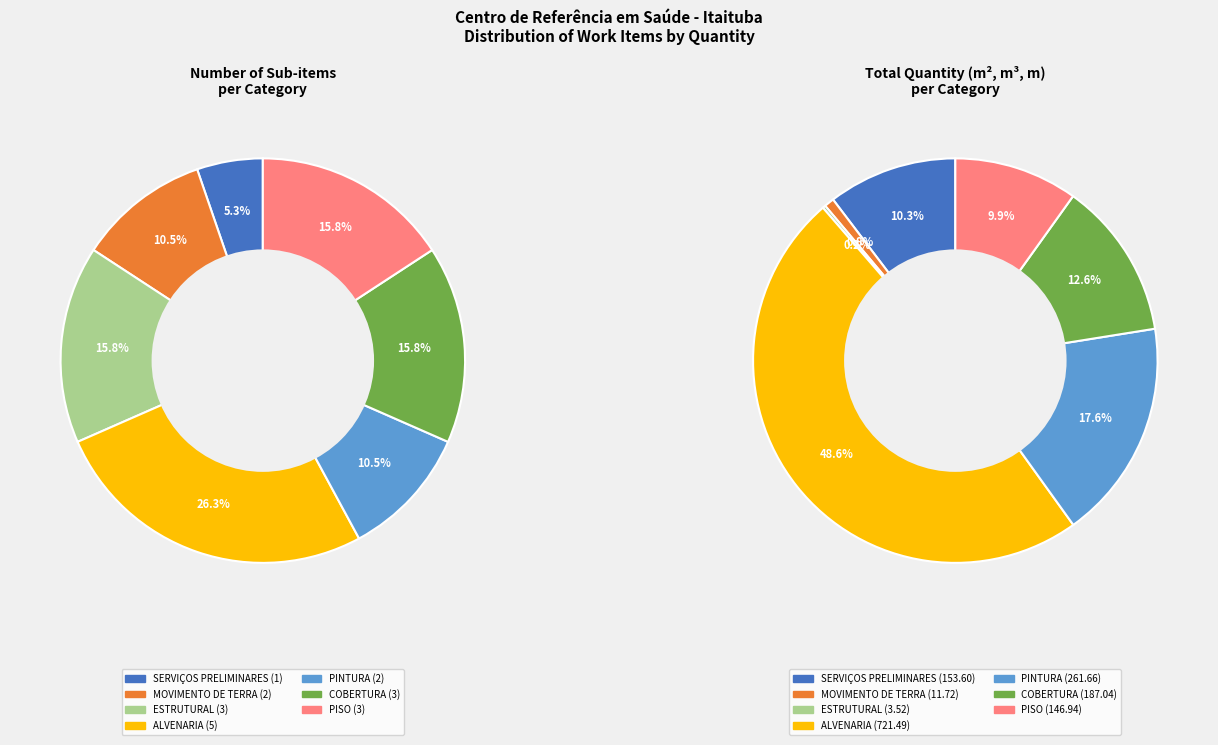

What percentage is the SERVIÇOS PRELIMINARES slice, to the nearest percent?

5%